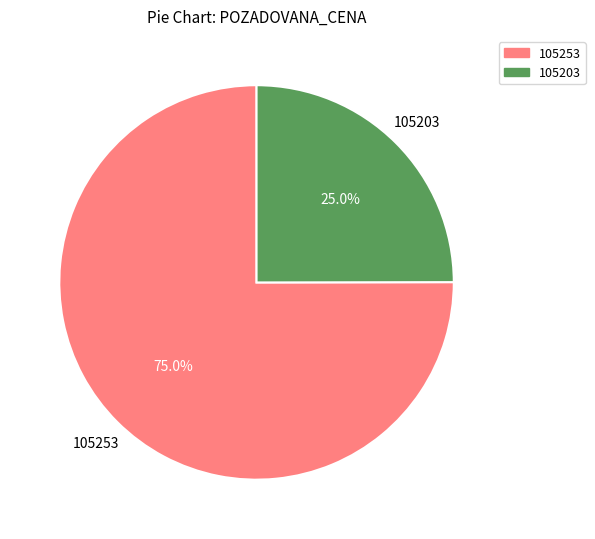

To the nearest percent, what is the average slice percentage?

50%